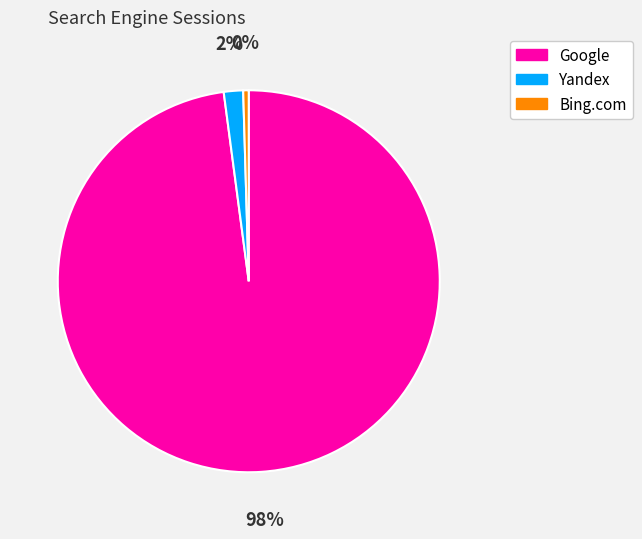

Between Bing.com and Google, which is larger?

Google